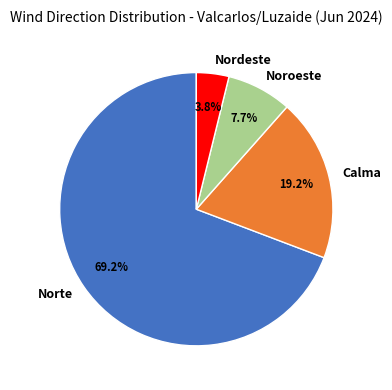

To the nearest percent, what is the combined percentage of Noroeste and Nordeste?

12%